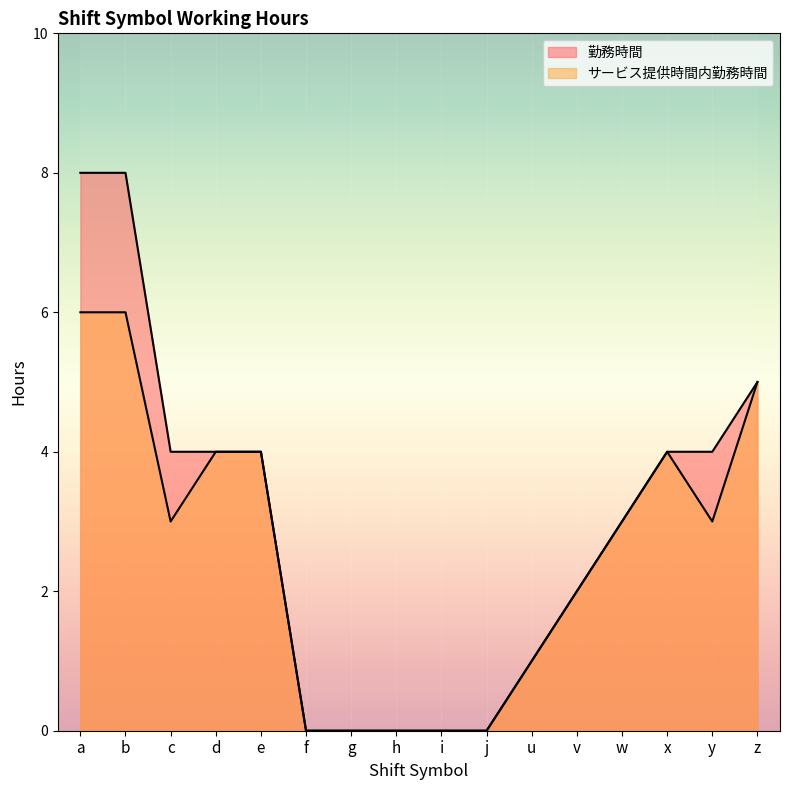

At which category does サービス提供時間内勤務時間 reach its first local peak?

x